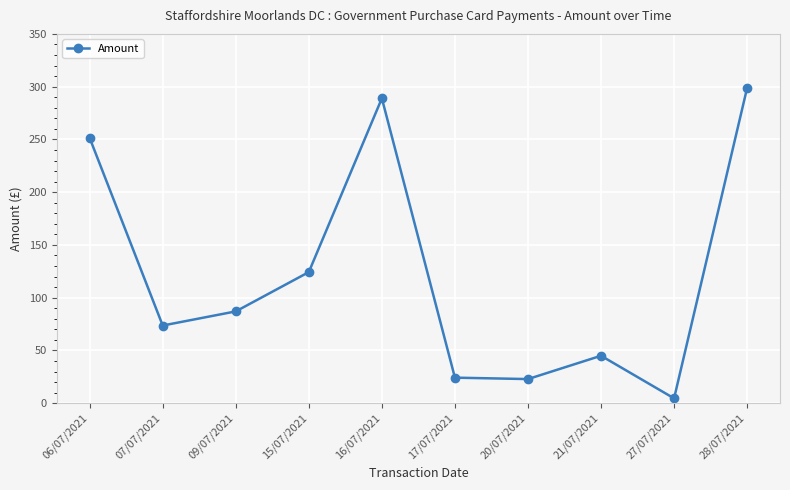

What is the sum of all values?

1220.6